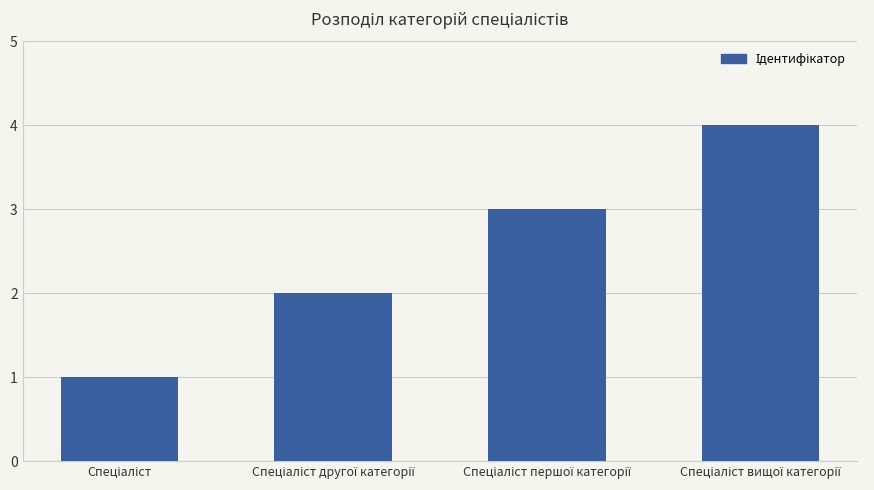

What is the maximum value shown in the chart?

4